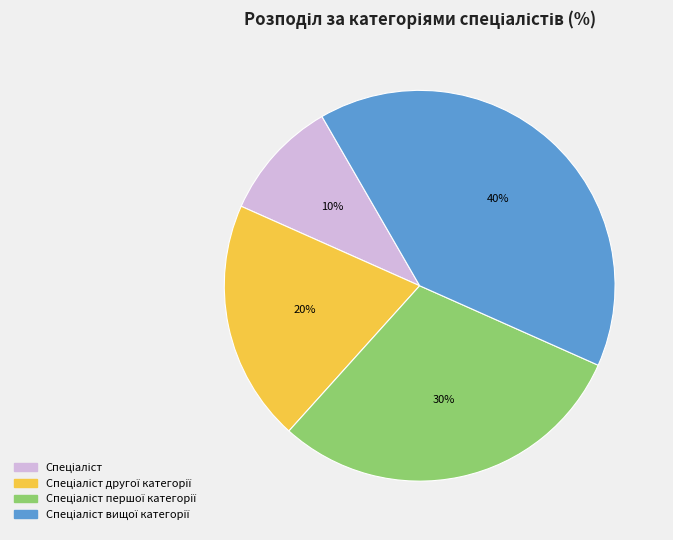

To the nearest percent, what is the difference between the largest and smallest slice percentages?

30%